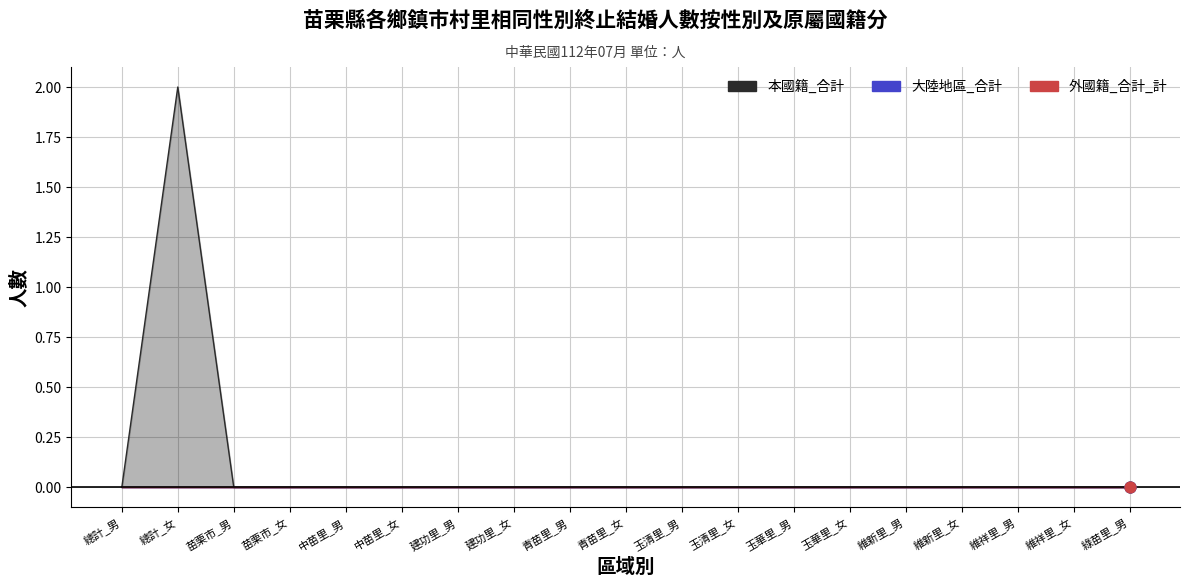

Which series contains the highest Y value?

本國籍_合計